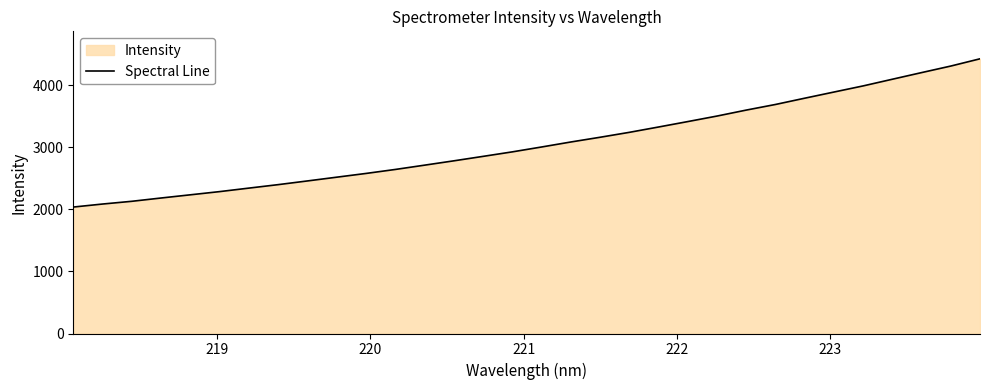

What is the minimum value shown in the chart?

2036.8